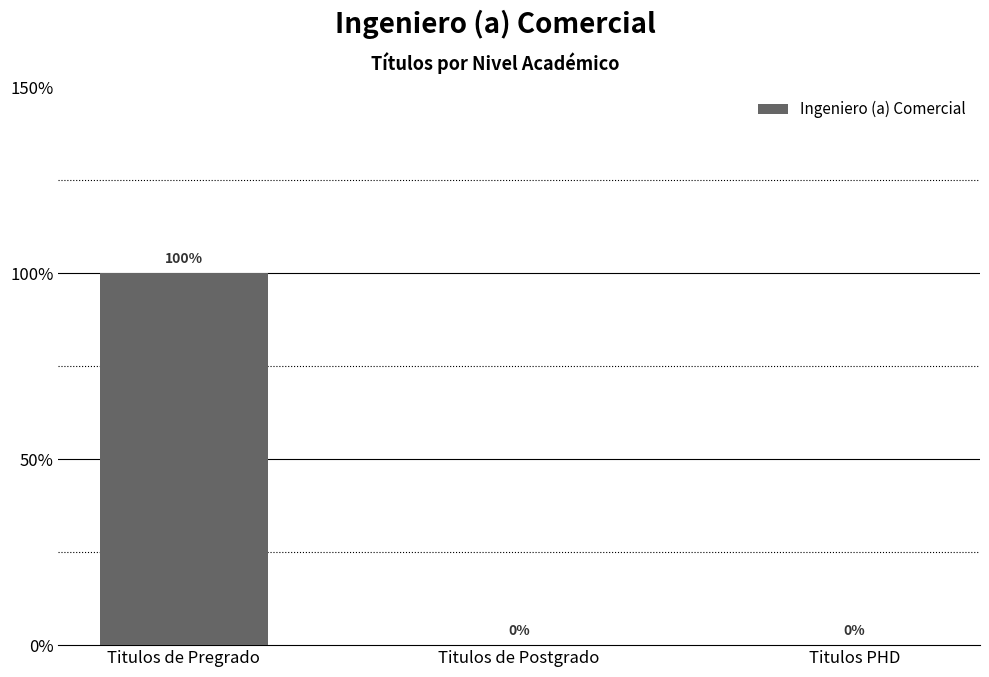

Are the bars horizontal?

No